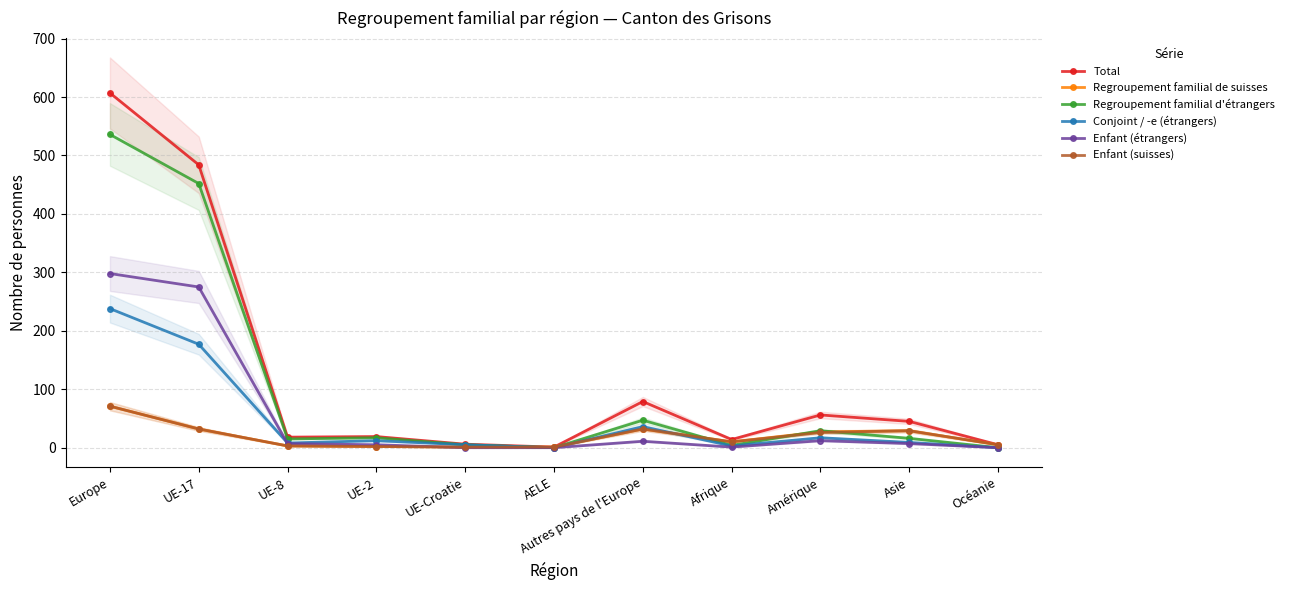

True or false: Enfant (suisses) and Regroupement familial de suisses cross at least once.

False